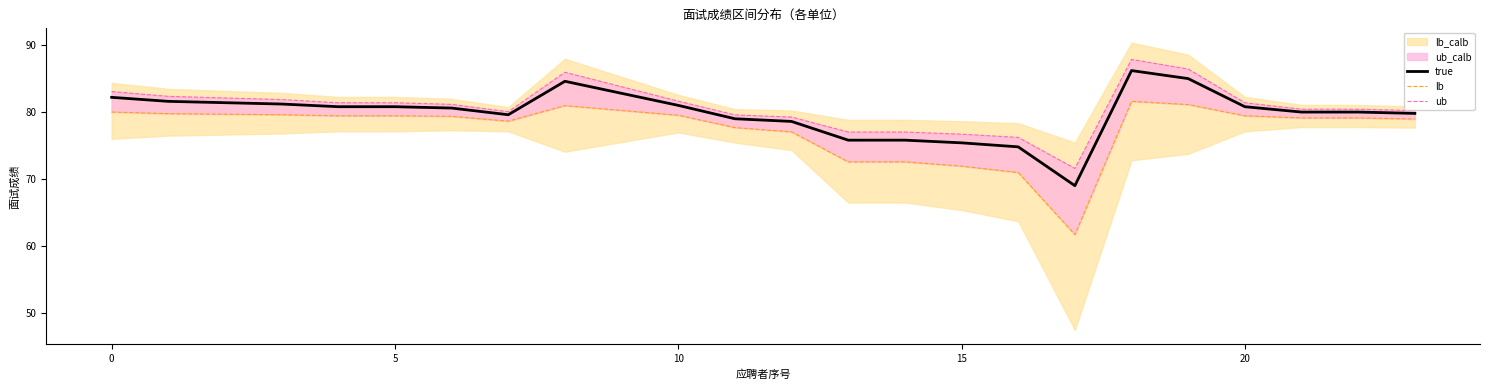

Is it true that ub equals 79.6 at 11?

True